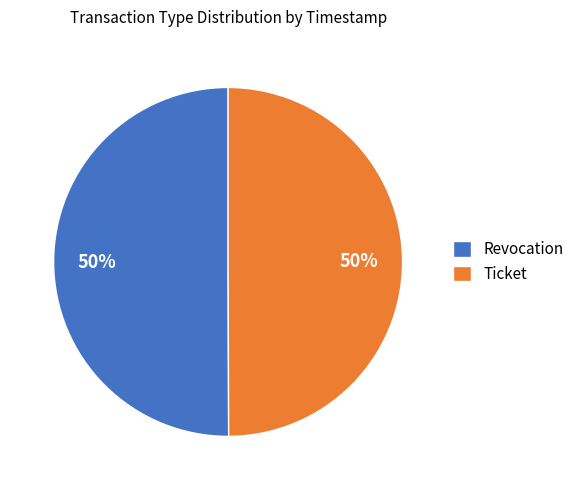

How many slices are in this pie chart?

2